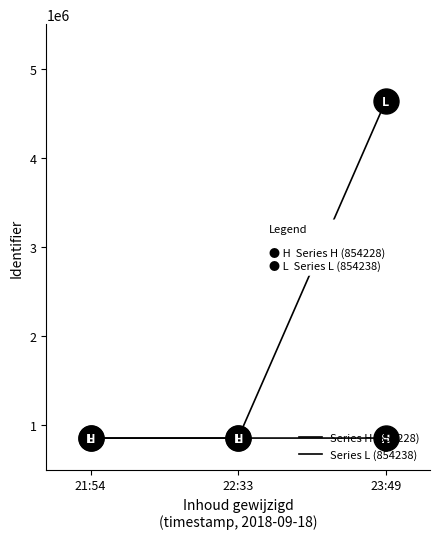

What is the difference between the second highest and minimum values in the Series L (854238) series?

4